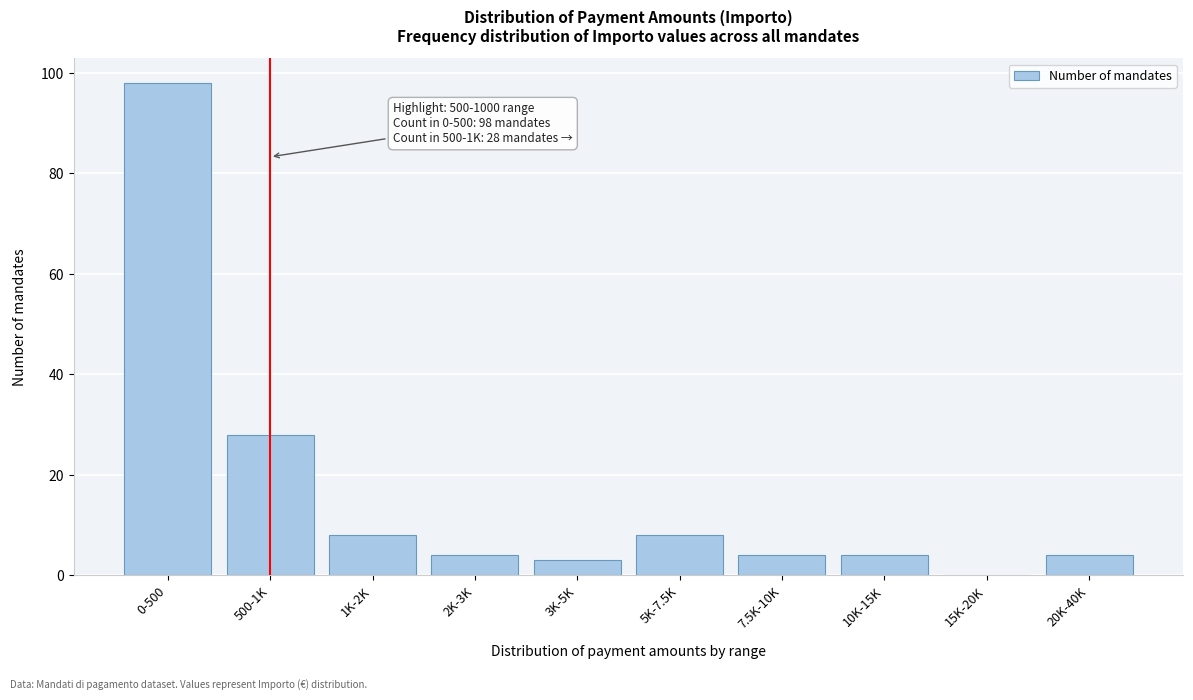

Reading right to left, what are all the values shown in this chart?

20K-40K=4	15K-20K=0	10K-15K=4	7.5K-10K=4	5K-7.5K=8	3K-5K=3	2K-3K=4	1K-2K=8	500-1K=28	0-500=98